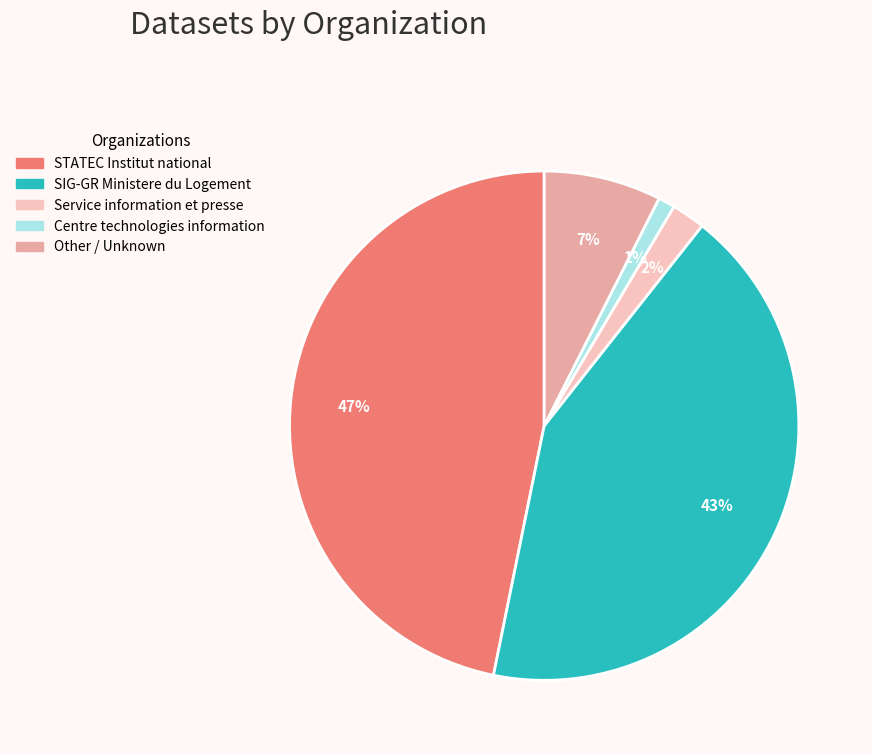

Does any single category account for the majority?

No